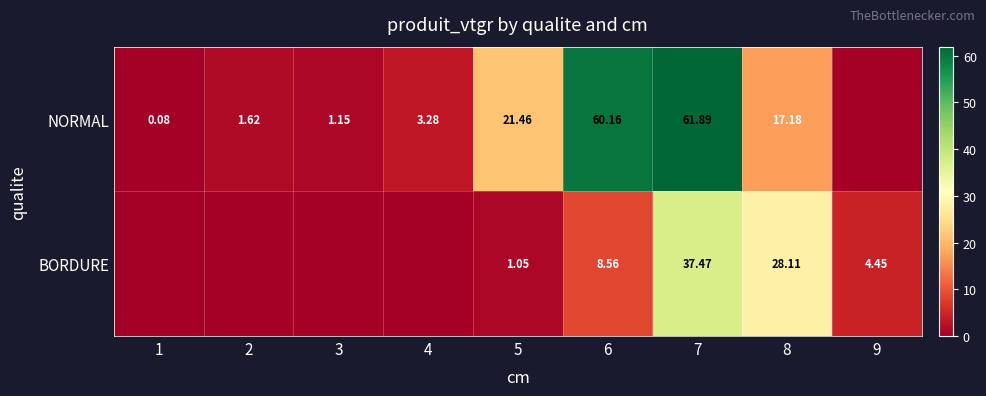

How many data points in BORDURE are less than 1?

4